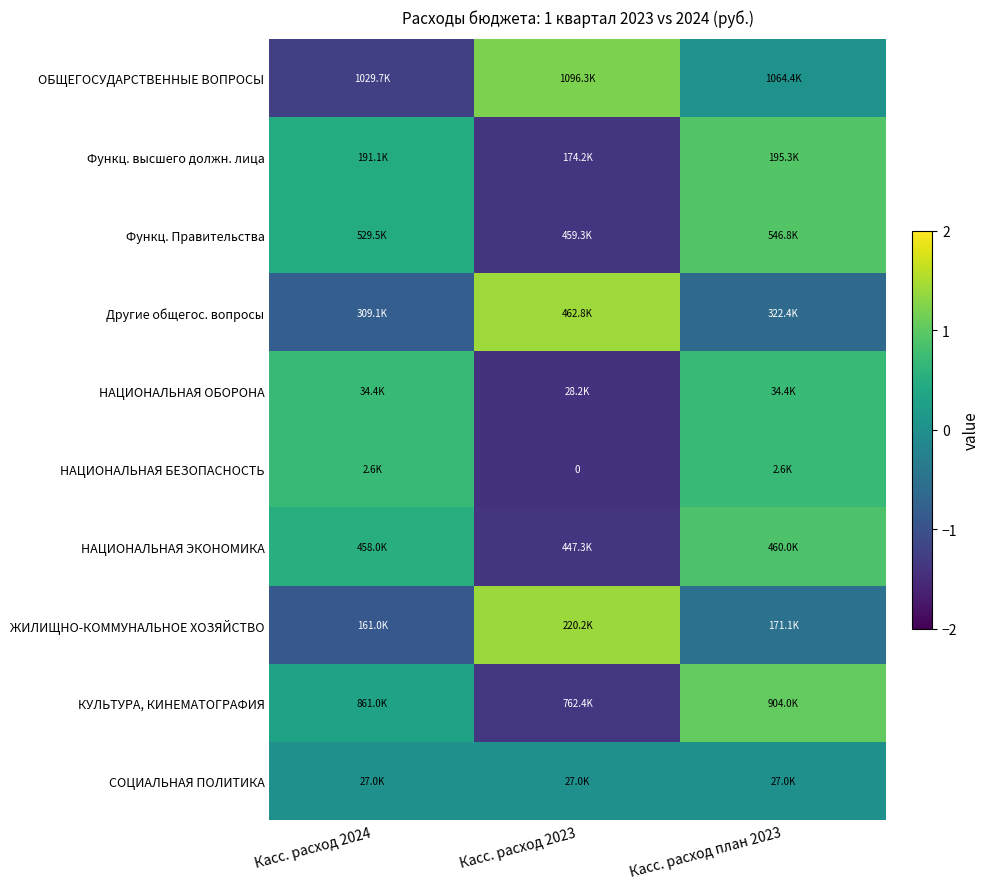

What is the maximum value shown in the chart?

1.4